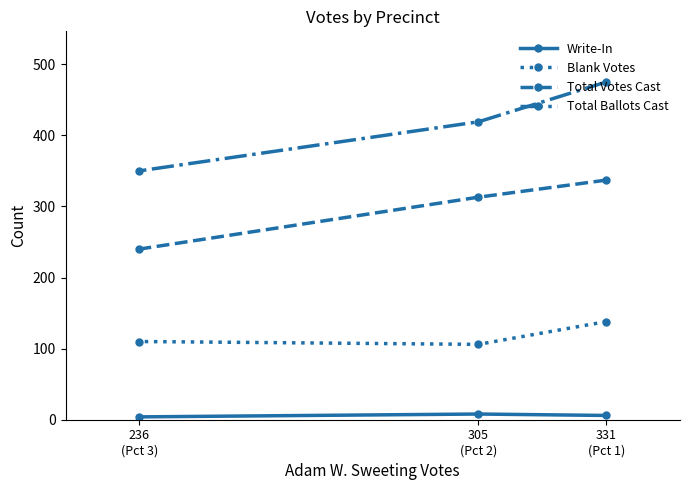

Which has a higher value, 331
(Pct 1) or 236
(Pct 3)?

331
(Pct 1)